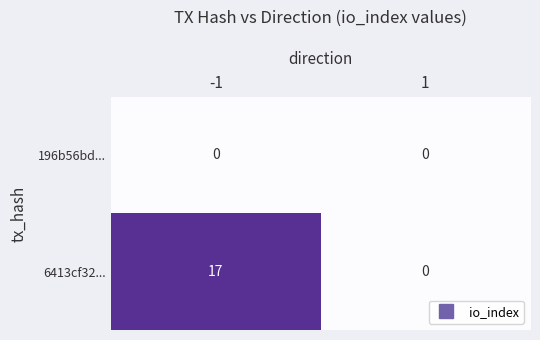

What is the maximum value shown in the chart?

17